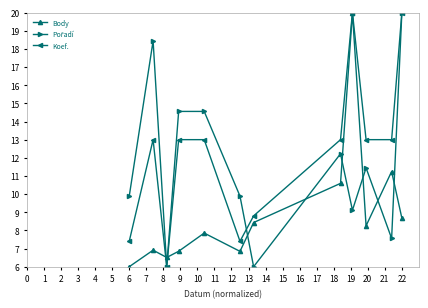

Does the chart have visible grid lines?

No